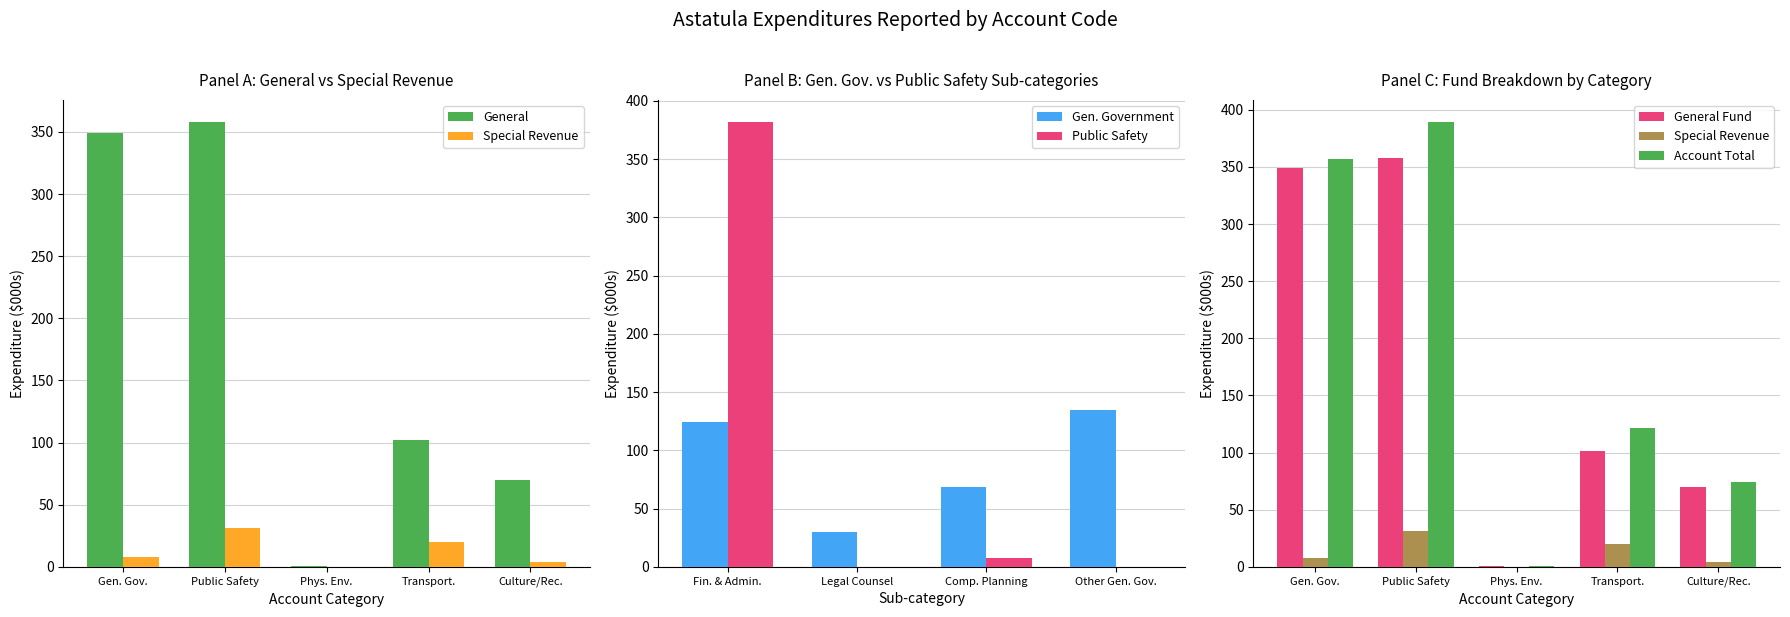

How many data points does each series have?

5